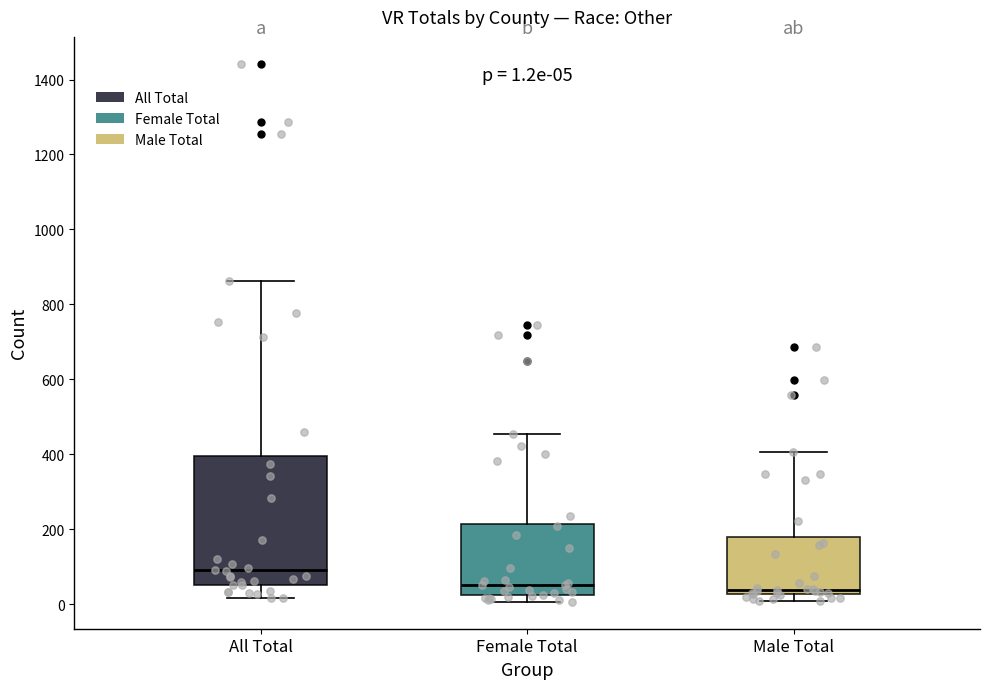

Which box is the tallest, from its lower edge to its upper edge?

All Total